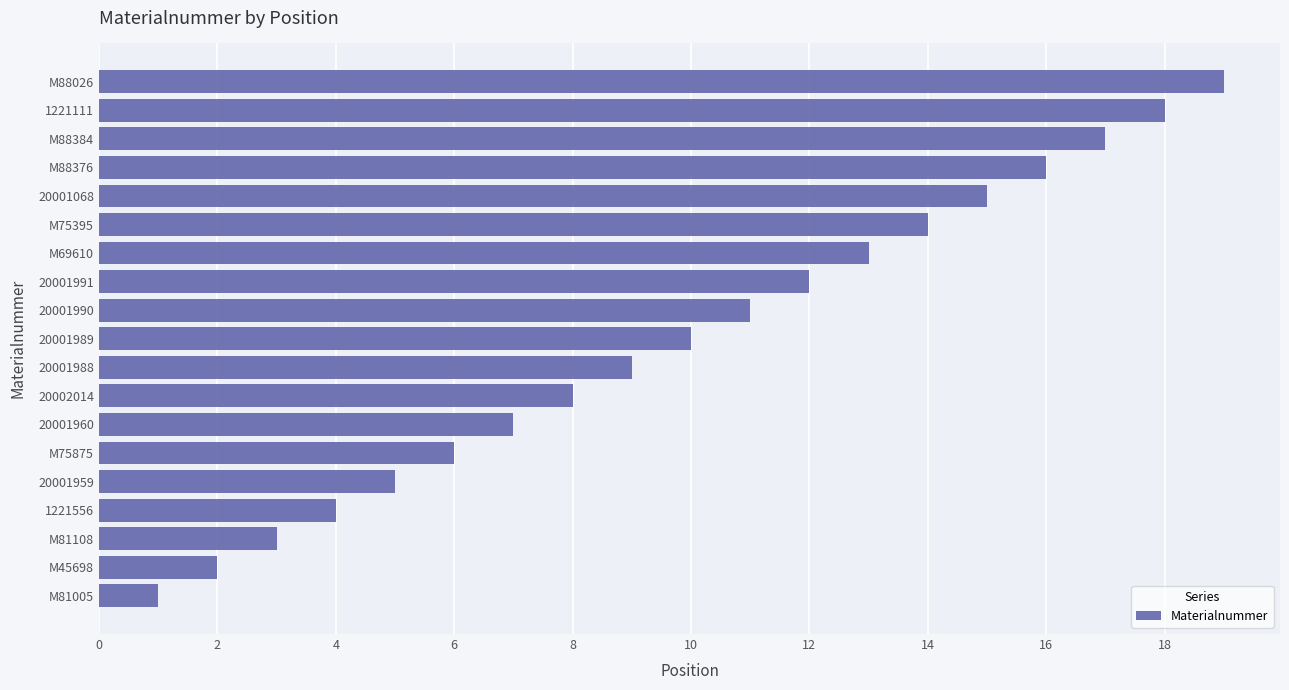

What is the average value?

10